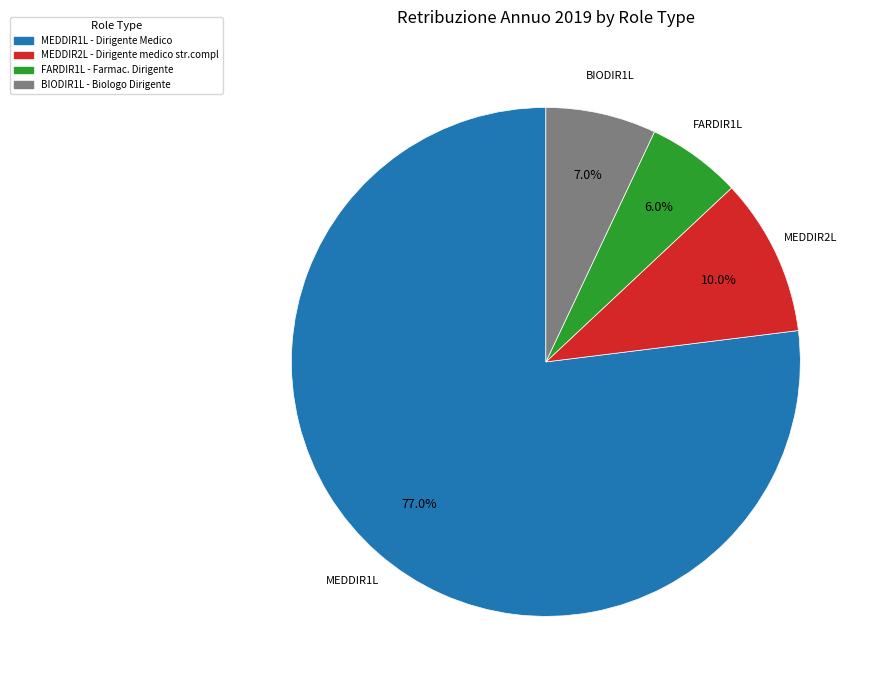

Count the number of slices in the pie.

4